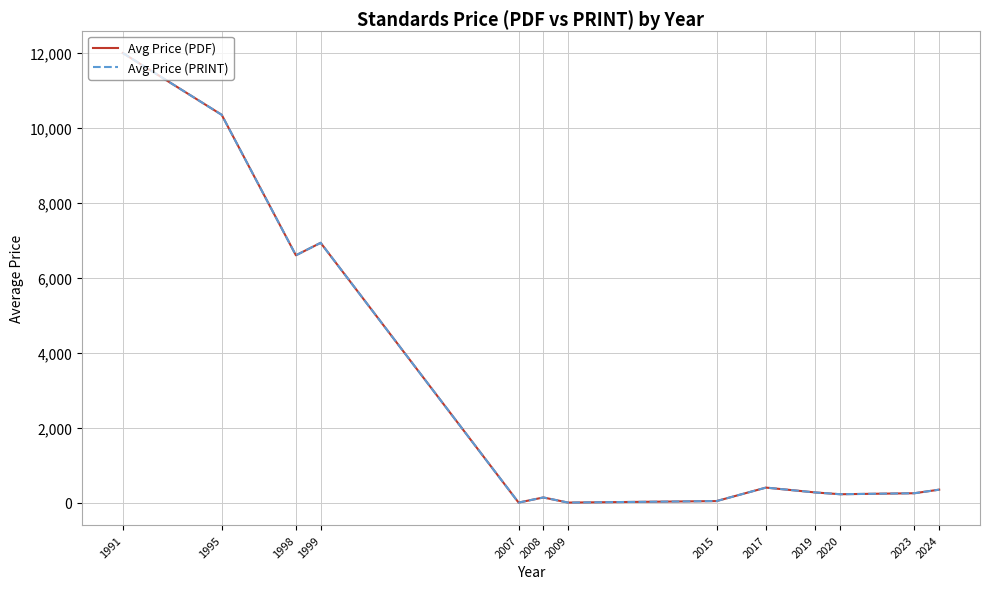

Which series has the largest range (max minus min)?

Avg Price (PDF)